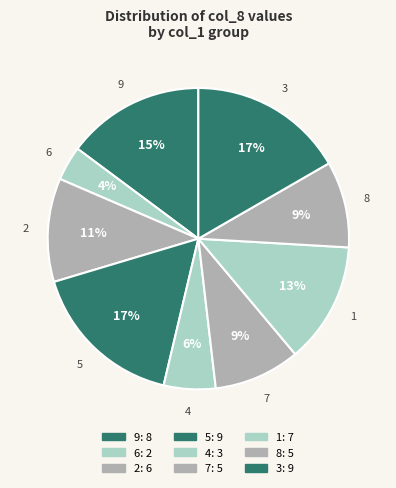

Count the number of slices in the pie.

9